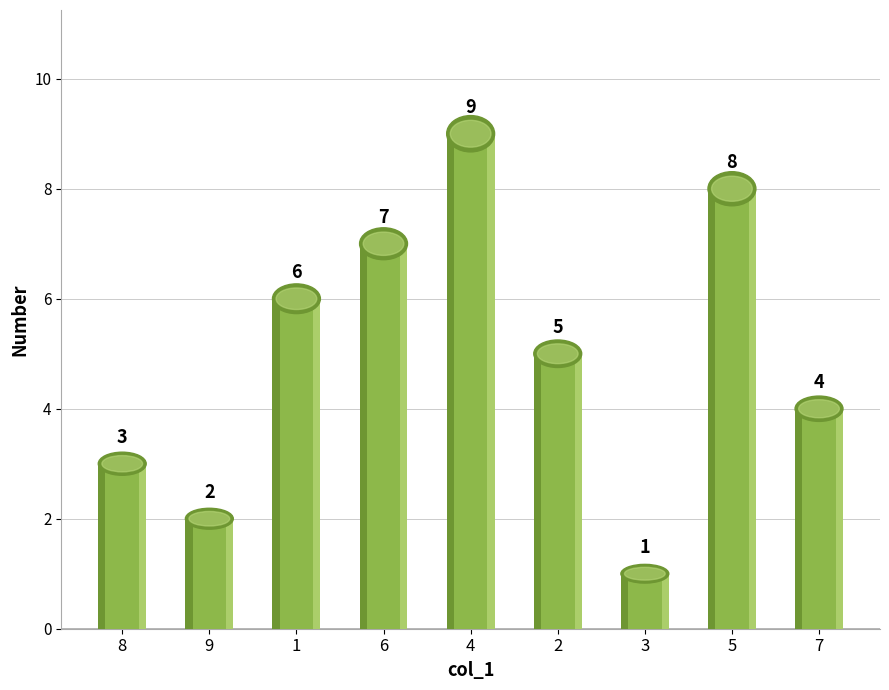

At which label is the value closest to 5?

2